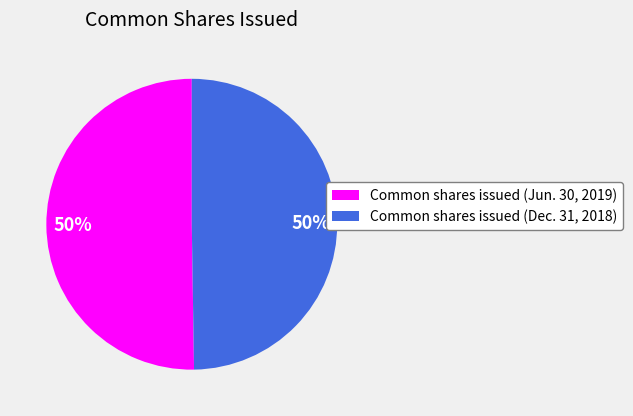

Is it true that Common shares issued (Jun. 30, 2019) is 50% of the pie?

True